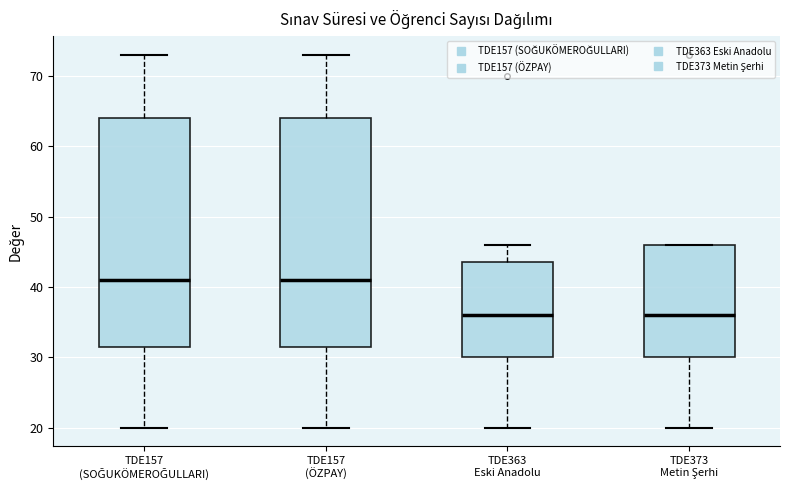

Reading left to right, read every box against the y-axis: the position of its median line, the range the box covers, and the ends of its whiskers. The values are not printed on the chart, so give them approximately, as read against the axis.

TDE157 (SOĞUKÖMEROĞULLARI): median 41, box 32 to 64, whiskers 20 to 73
TDE157 (ÖZPAY): median 41, box 32 to 64, whiskers 20 to 73
TDE363 Eski Anadolu: median 36, box 30 to 44, whiskers 20 to 46
TDE373 Metin Şerhi: median 36, box 30 to 46, whiskers 20 to 46